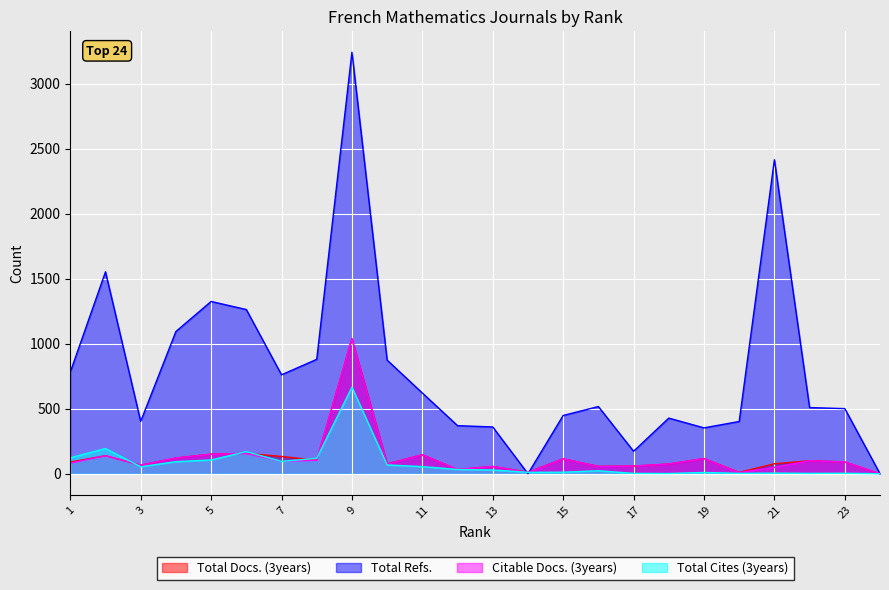

How many values in the Total Docs. (3years) series exceed 91?

11